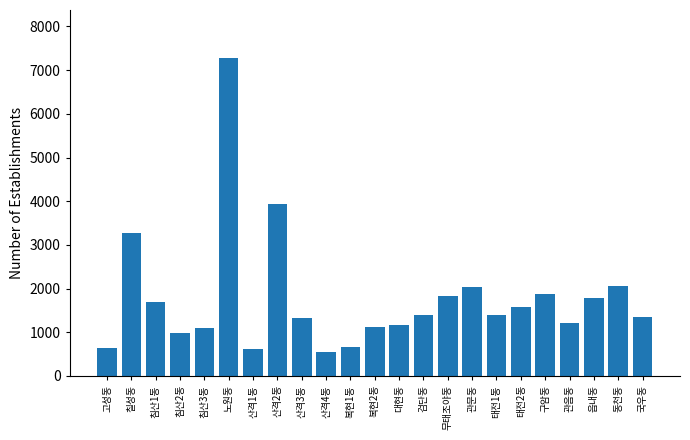

What is the difference between the values at 국우동 and 복현2동?

219